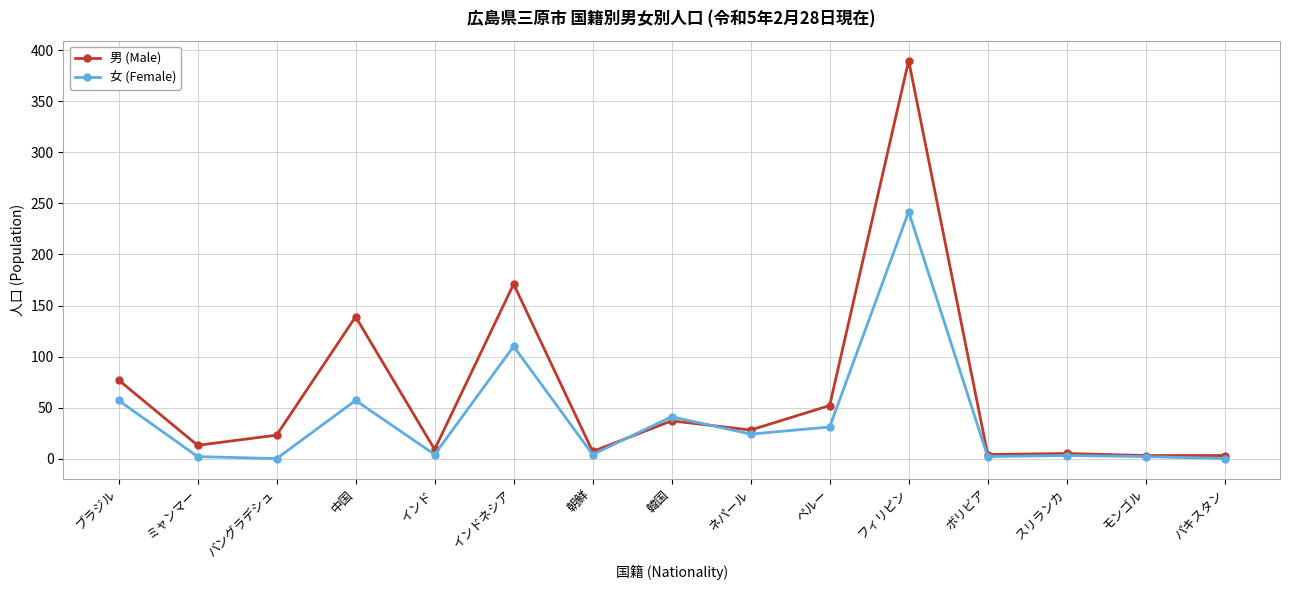

Rank the series by their average value, from highest to lowest.

男 (Male), 女 (Female)